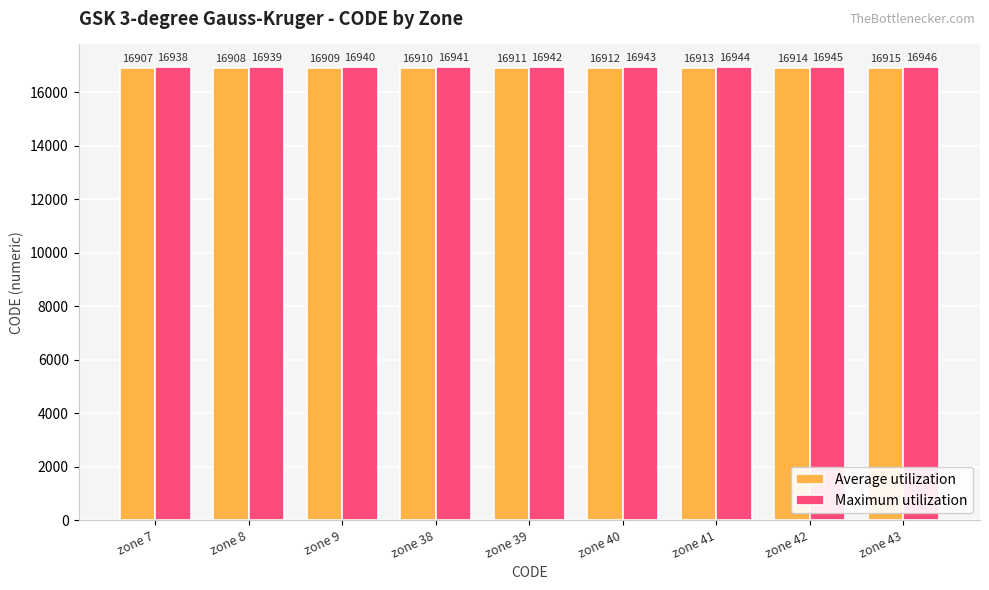

Reading right to left, what are all the values shown in this chart?

Average utilization: 16915	16914	16913	16912	16911	16910	16909	16908	16907
Maximum utilization: 16946	16945	16944	16943	16942	16941	16940	16939	16938